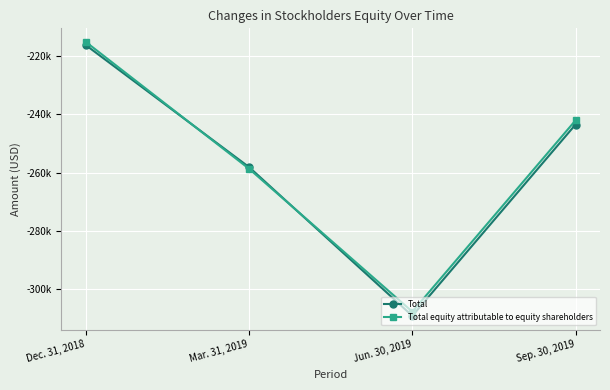

Reading left to right, extract all data points from this chart.

Total: -216268	-258135	-309187	-243506
Total equity attributable to equity shareholders: -215174	-258703	-307747	-242072